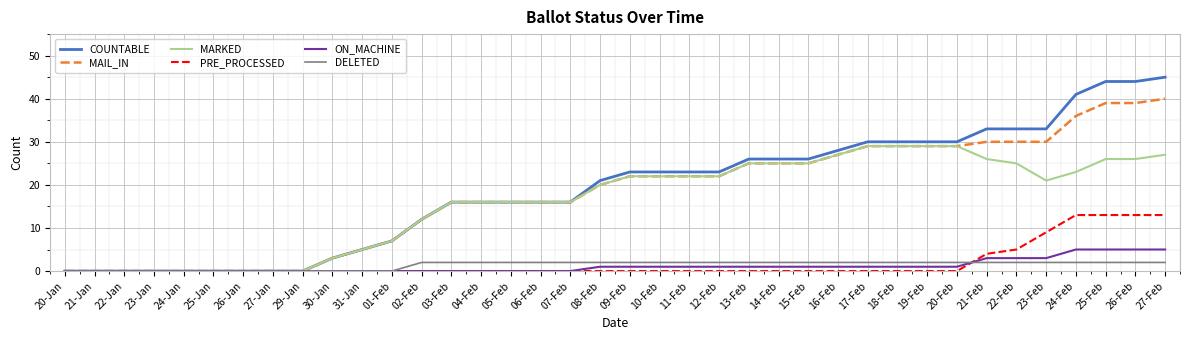

True or false: MAIL_IN has a value of 7 at 01-Feb.

True